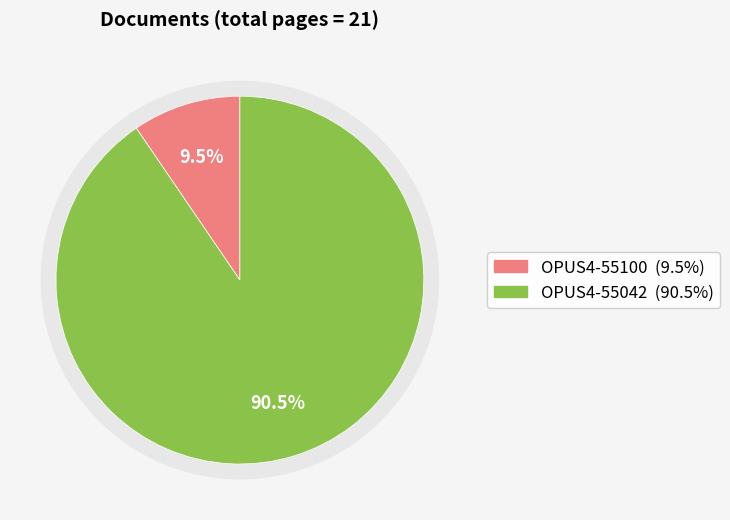

Count the number of slices in the pie.

2